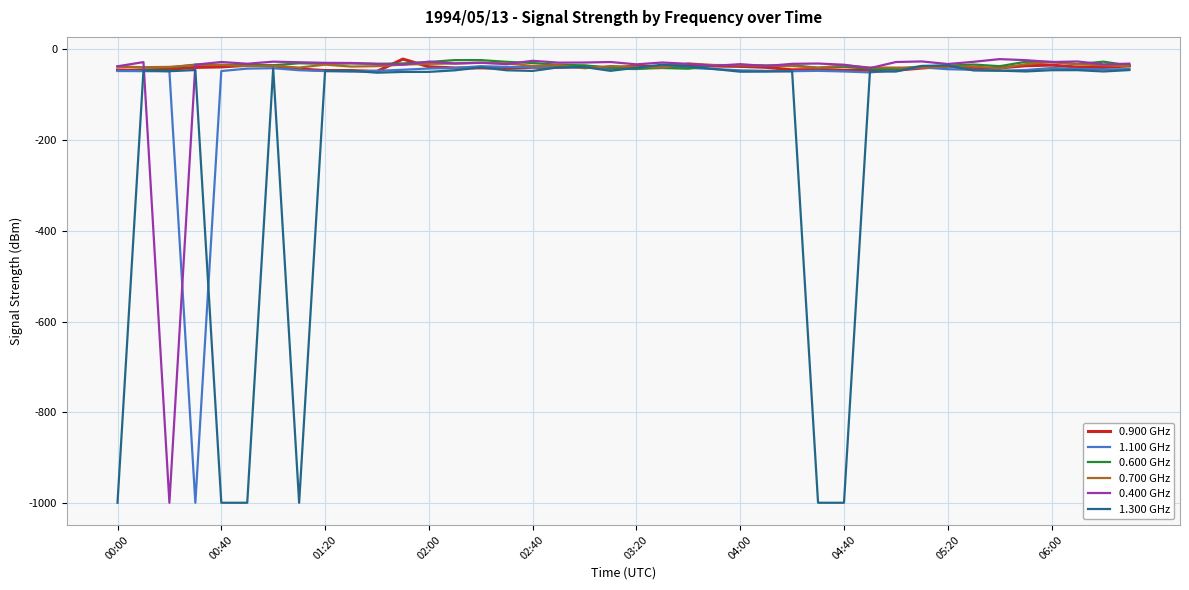

Is this an area chart (filled region under the line)?

No